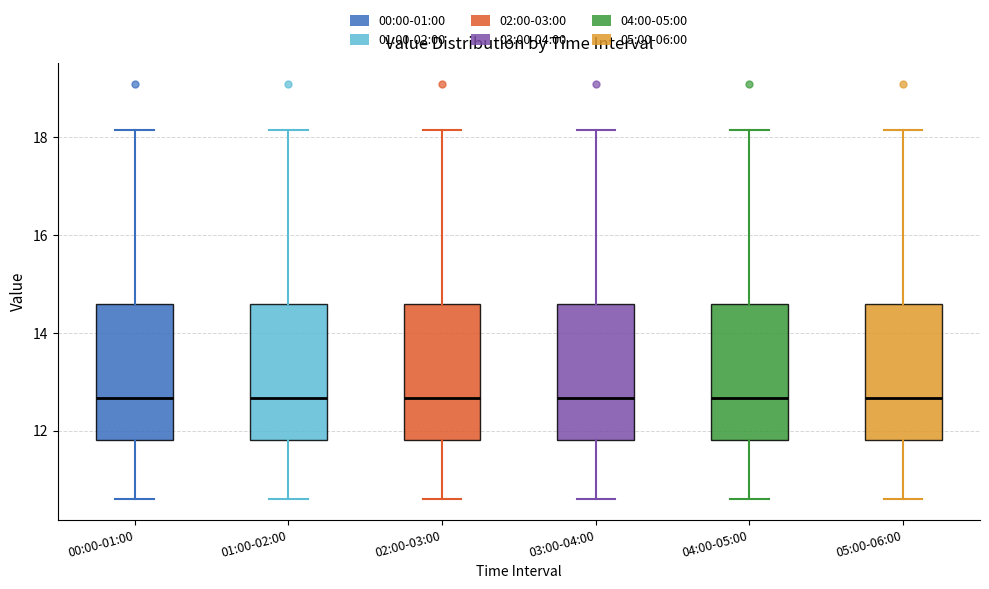

Reading left to right, transcribe this box plot: for each box, give where its median line is, the range the box spans, and where its two whiskers end, as read against the y-axis. The values are not printed on the chart, so give them approximately, as read against the axis.

00:00-01:00: median 12.6, box 11.8 to 14.6, whiskers 10.6 to 18.2
01:00-02:00: median 12.6, box 11.8 to 14.6, whiskers 10.6 to 18.2
02:00-03:00: median 12.6, box 11.8 to 14.6, whiskers 10.6 to 18.2
03:00-04:00: median 12.6, box 11.8 to 14.6, whiskers 10.6 to 18.2
04:00-05:00: median 12.6, box 11.8 to 14.6, whiskers 10.6 to 18.2
05:00-06:00: median 12.6, box 11.8 to 14.6, whiskers 10.6 to 18.2